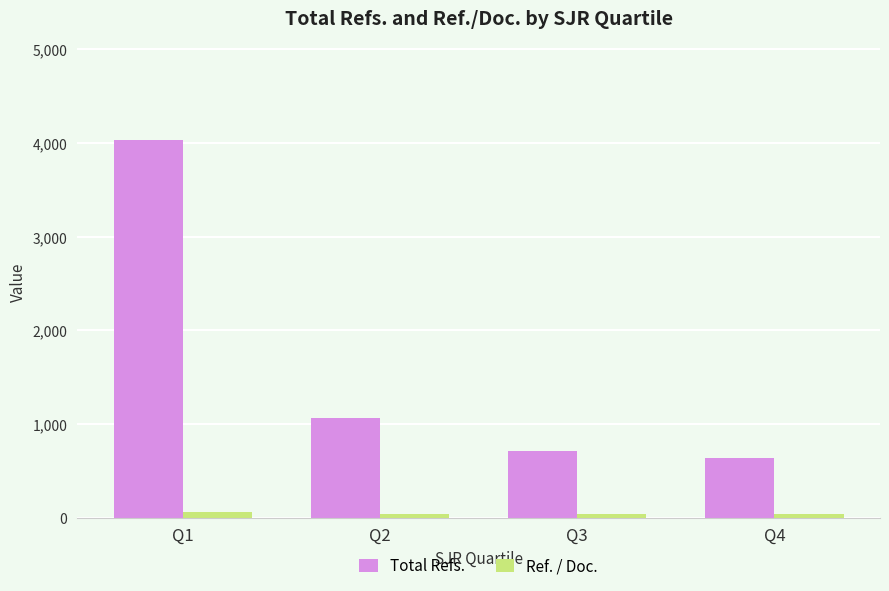

At which category is the sum across all series the highest?

Q1